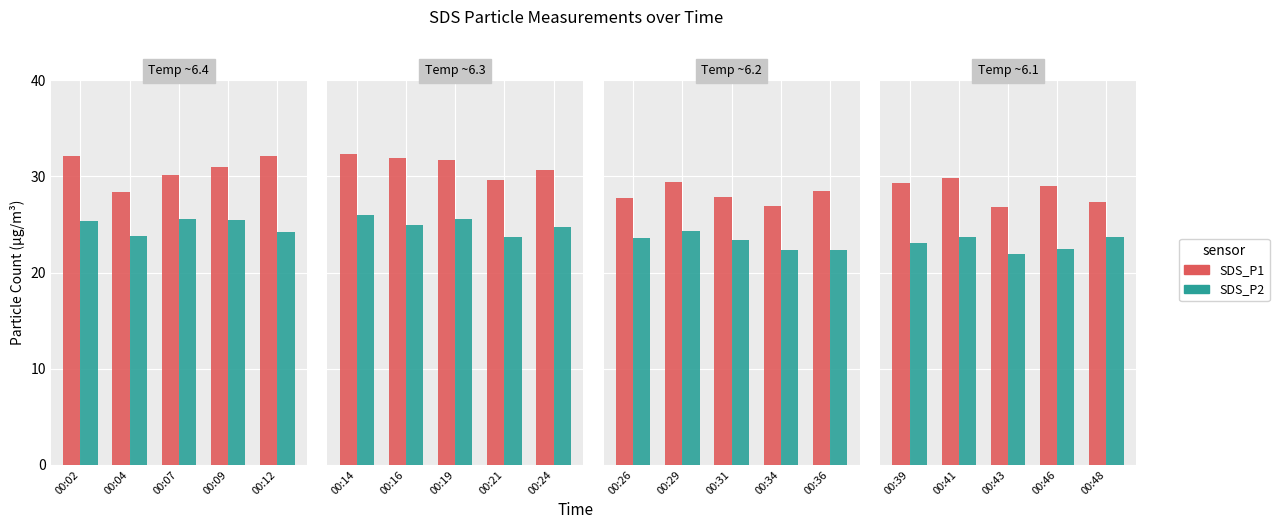

The SDS_P1 series shows 38.0 at 00:43. True or false?

False